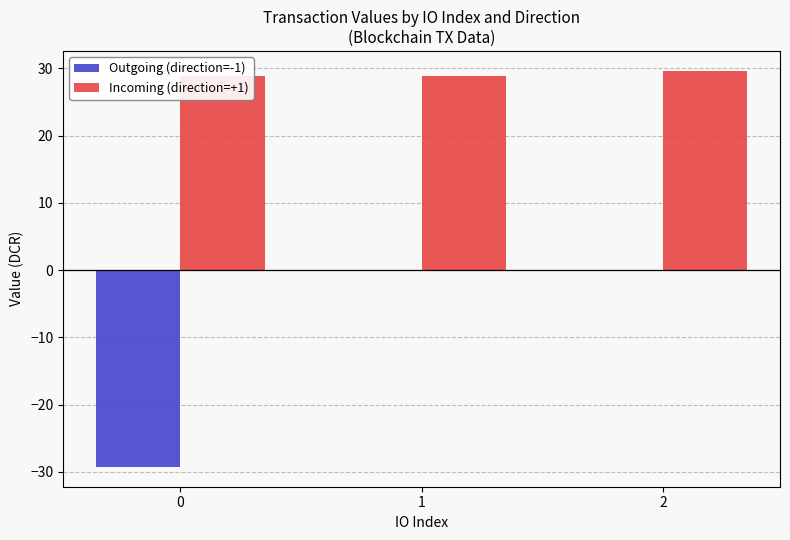

What is the average value of the Incoming (direction=+1) series?

29.1